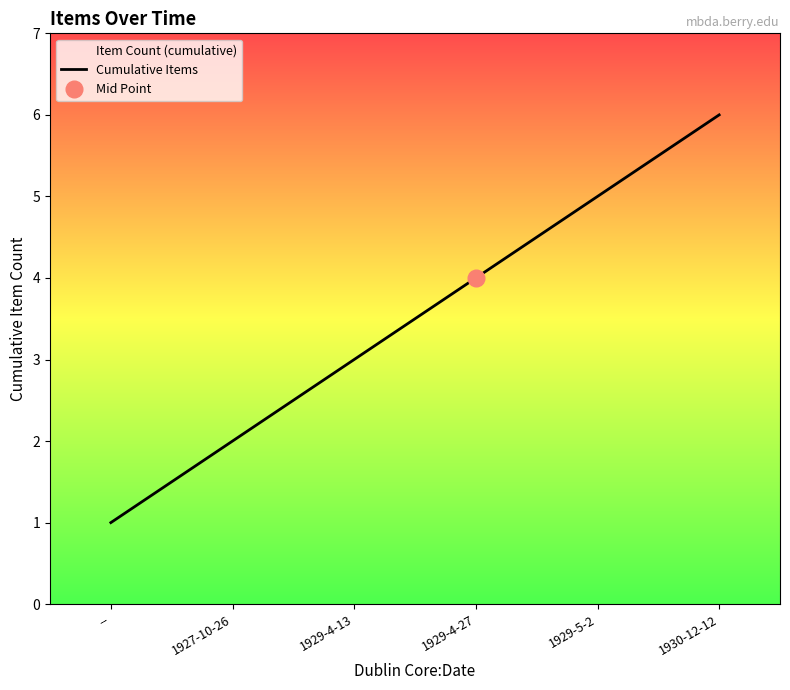

What position from the left is 1929-4-27?

4